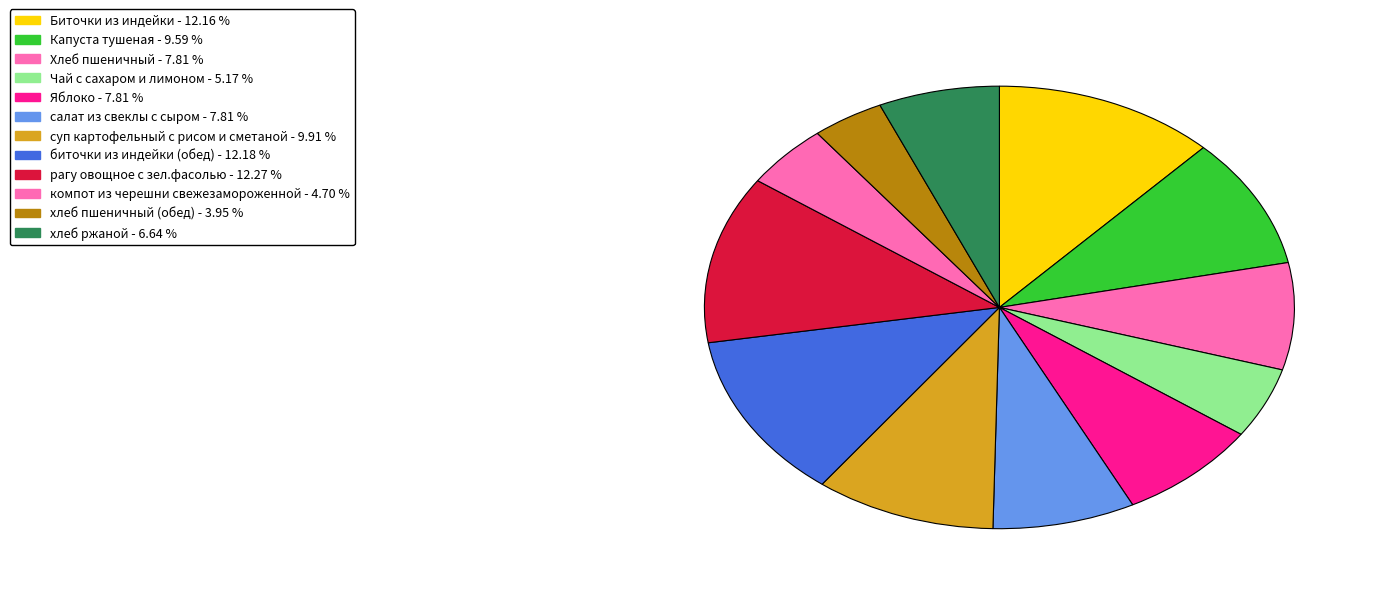

To the nearest percent, what is the difference between the largest and smallest slice percentages?

8%